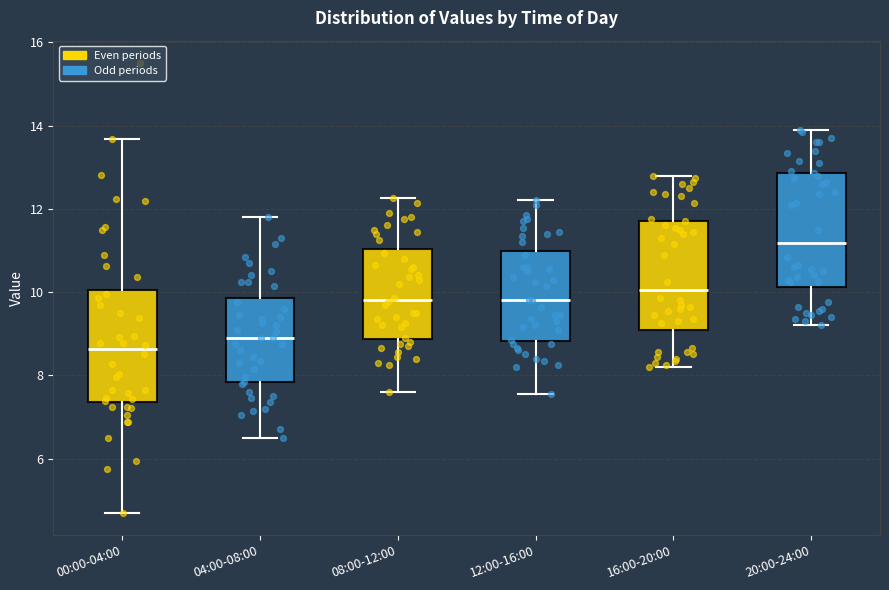

Where does the lower whisker of the box for 08:00-12:00 end on the y-axis? The values are not printed on the chart, so give them approximately, as read against the axis.

7.6